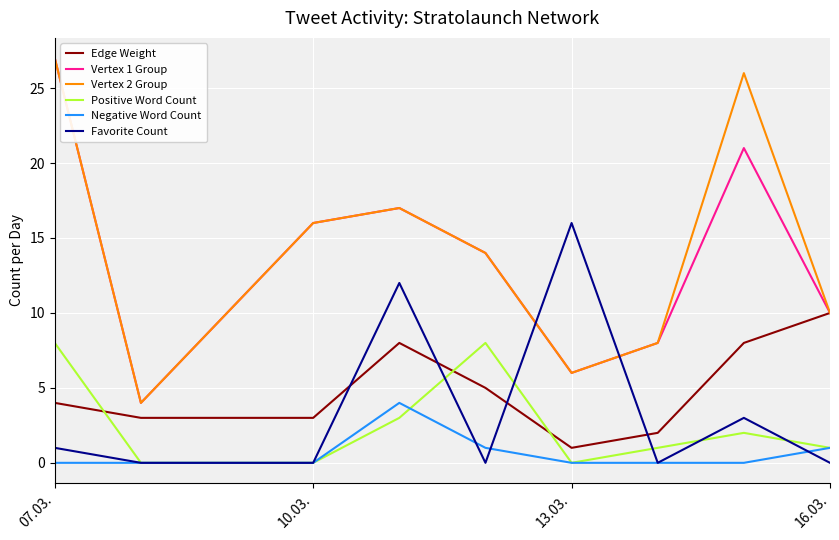

What is the maximum value shown in the chart?

27